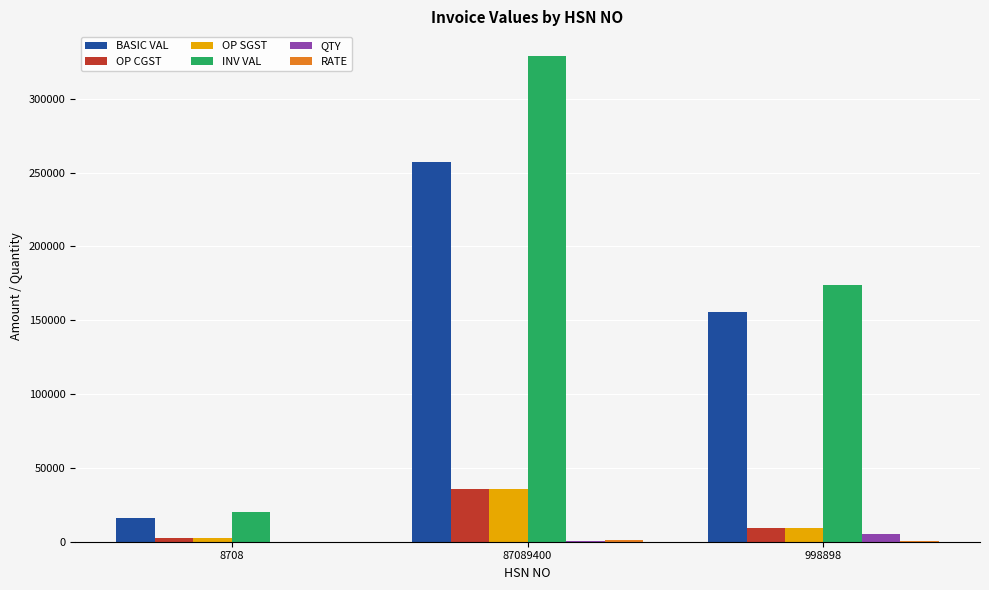

What is the spread (max minus min) of values at 8708?

20341.1